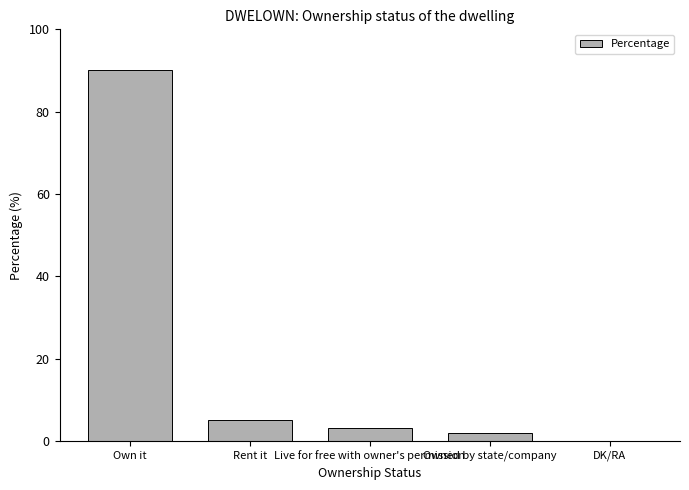

What is the greatest value displayed?

90